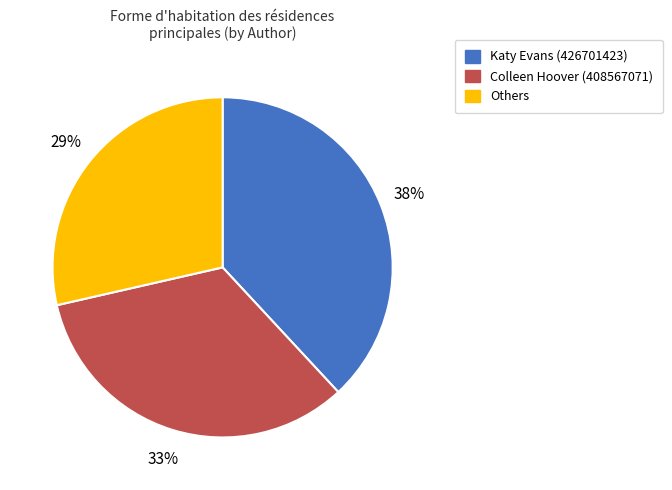

To the nearest percent, what is the average slice percentage?

33%